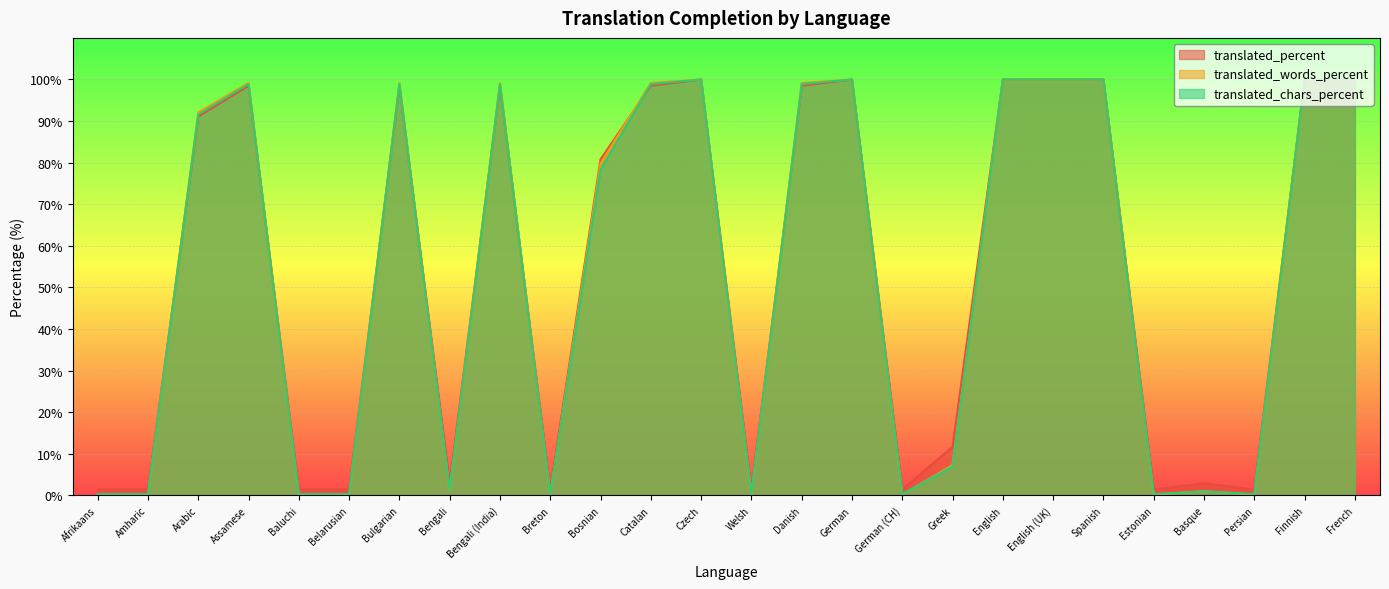

Is it true that translated_chars_percent equals 7.0 at Greek?

True